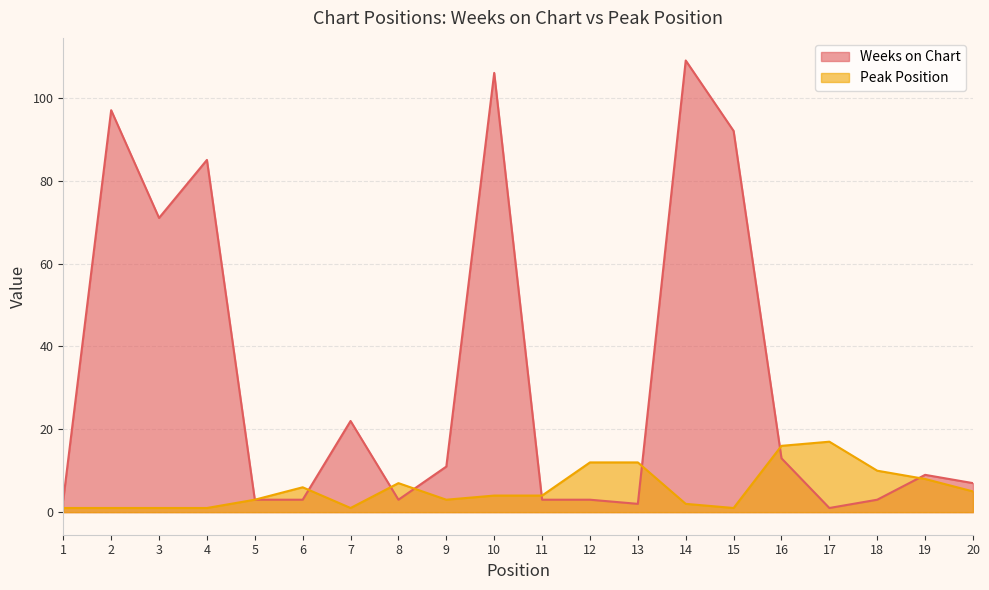

How many data points in Peak Position are less than 4?

9